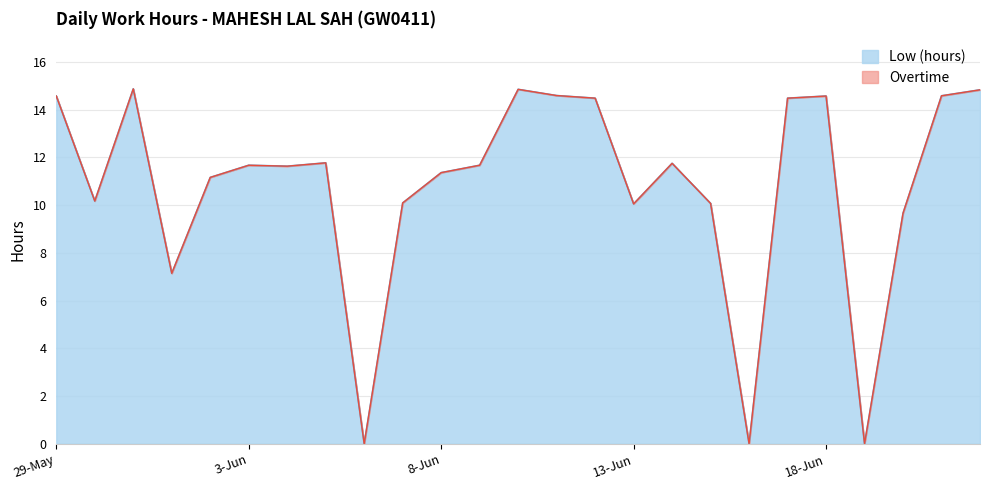

What is the greatest value displayed?

14.9